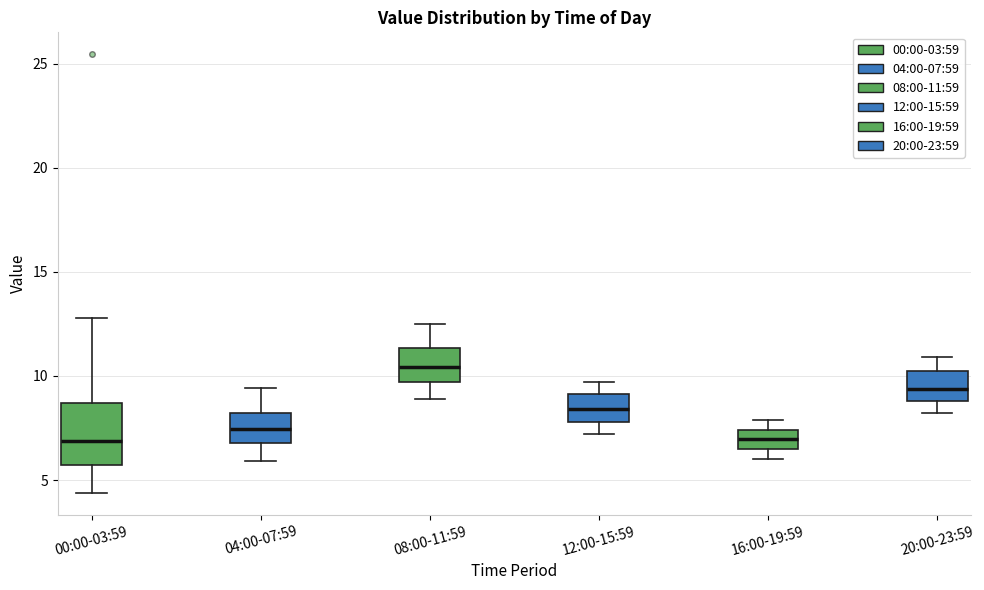

Where is the upper edge of the box for 12:00-15:59 on the y-axis? The values are not printed on the chart, so give them approximately, as read against the axis.

9.0